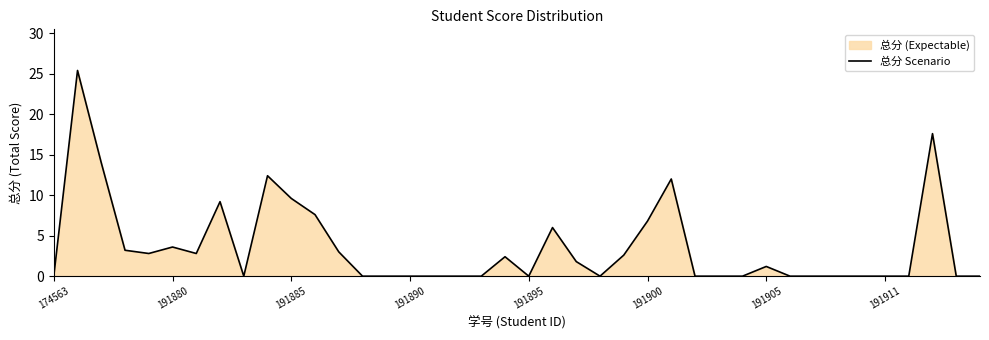

Is it true that the value at 8 is -8.3?

False